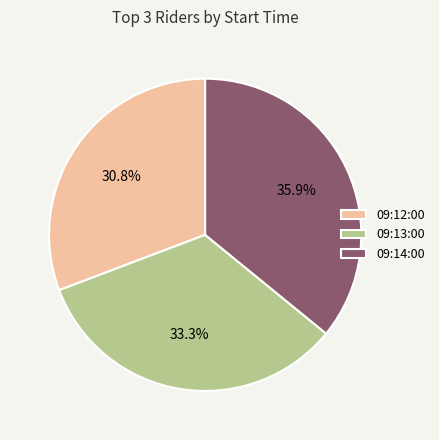

What is the smallest slice in the pie chart?

09:12:00